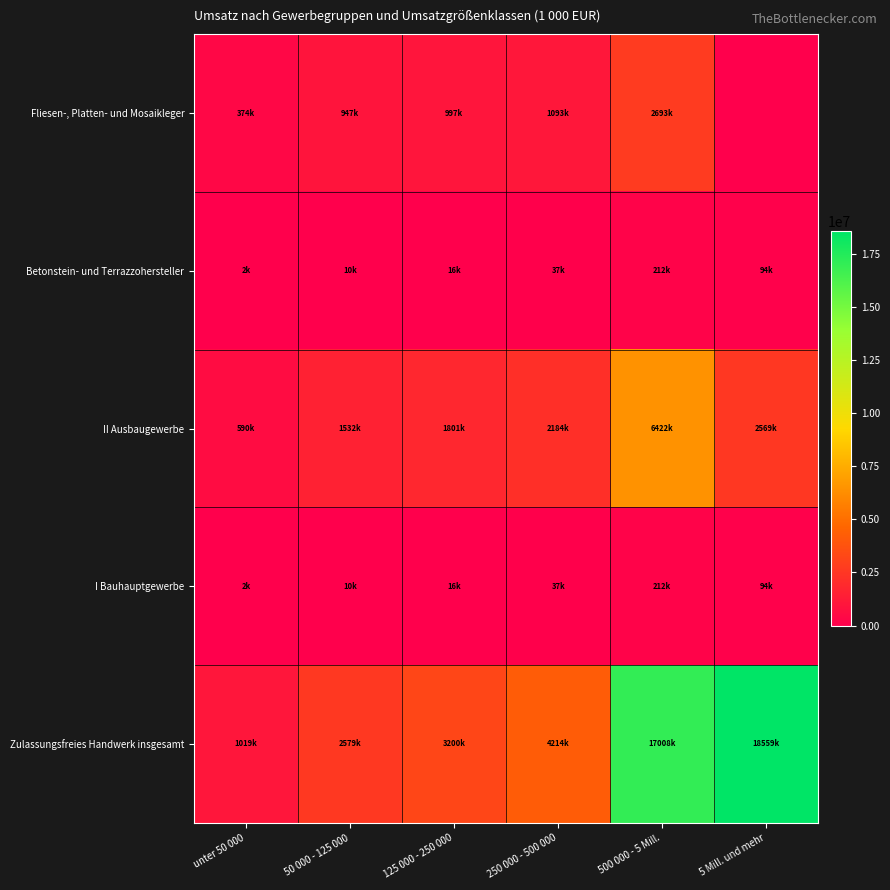

Reading left to right, list all the values displayed in this chart.

Fliesen-, Platten- und Mosaikleger: unter 50 000=374989	50 000 - 125 000=947751	125 000 - 250 000=997360	250 000 - 500 000=1093598	500 000 - 5 Mill.=2693143	5 Mill. und mehr=0
Betonstein- und Terrazzohersteller: unter 50 000=2576	50 000 - 125 000=10172	125 000 - 250 000=16209	250 000 - 500 000=37075	500 000 - 5 Mill.=212246	5 Mill. und mehr=94081
II Ausbaugewerbe: unter 50 000=590999	50 000 - 125 000=1532228	125 000 - 250 000=1801399	250 000 - 500 000=2184530	500 000 - 5 Mill.=6422963	5 Mill. und mehr=2569546
I Bauhauptgewerbe: unter 50 000=2576	50 000 - 125 000=10172	125 000 - 250 000=16209	250 000 - 500 000=37075	500 000 - 5 Mill.=212246	5 Mill. und mehr=94081
Zulassungsfreies Handwerk insgesamt: unter 50 000=1019988	50 000 - 125 000=2579272	125 000 - 250 000=3200518	250 000 - 500 000=4214987	500 000 - 5 Mill.=17008583	5 Mill. und mehr=18559866